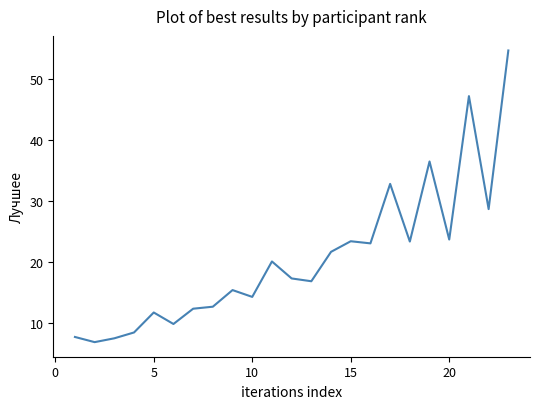

What is the difference between the maximum and minimum values?

47.9